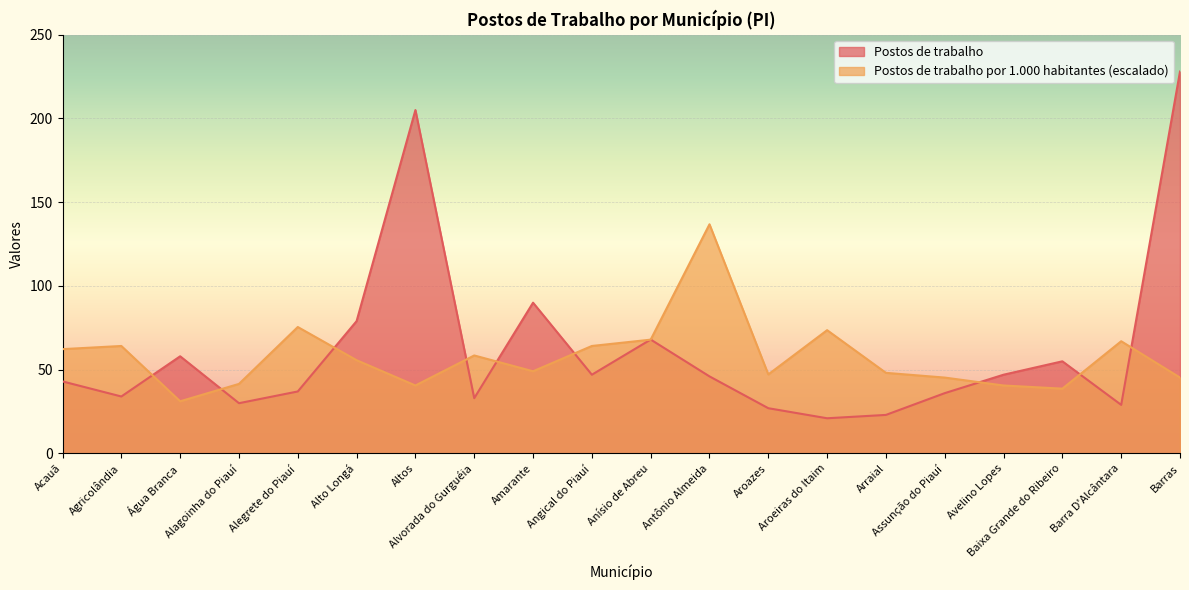

Is the value of Postos de trabalho por 1.000 habitantes at Amarante greater than the value of Postos de trabalho at Acauã?

Yes